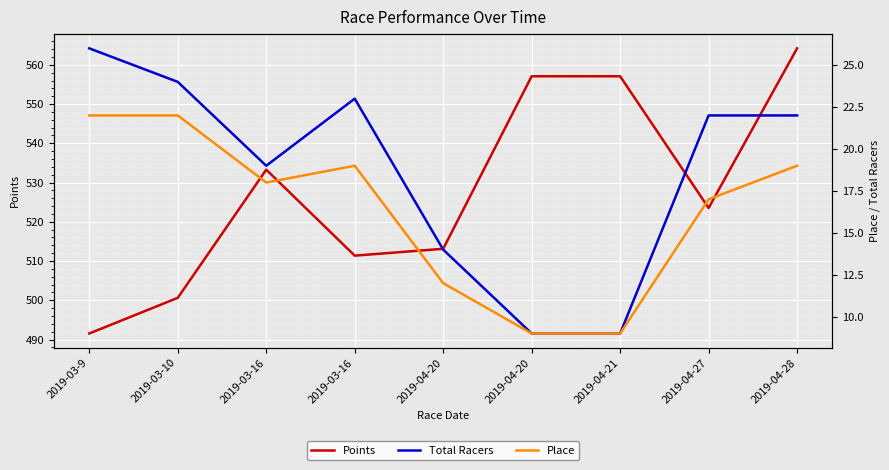

True or false: Place and Total Racers intersect in this chart.

False